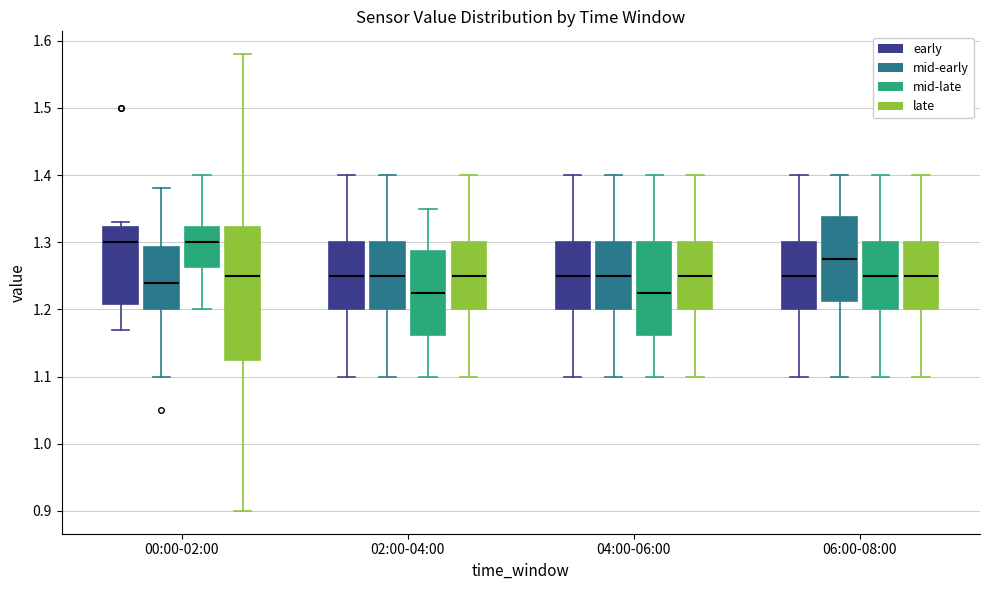

Where is the upper edge of the box for 00:00-02:00 (mid-late) on the y-axis? The values are not printed on the chart, so give them approximately, as read against the axis.

1.32